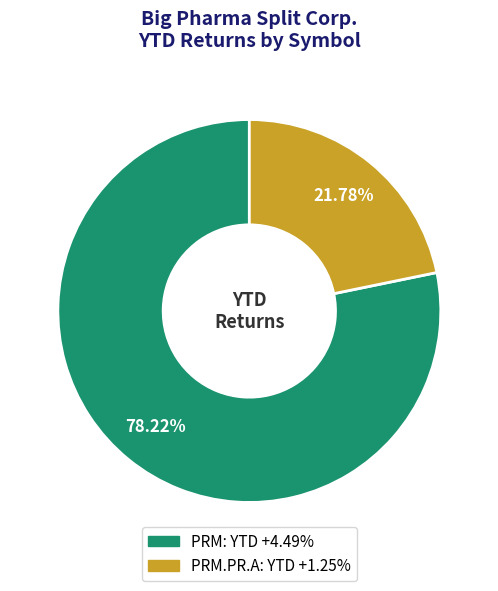

Is there any slice that represents more than half of the pie?

Yes